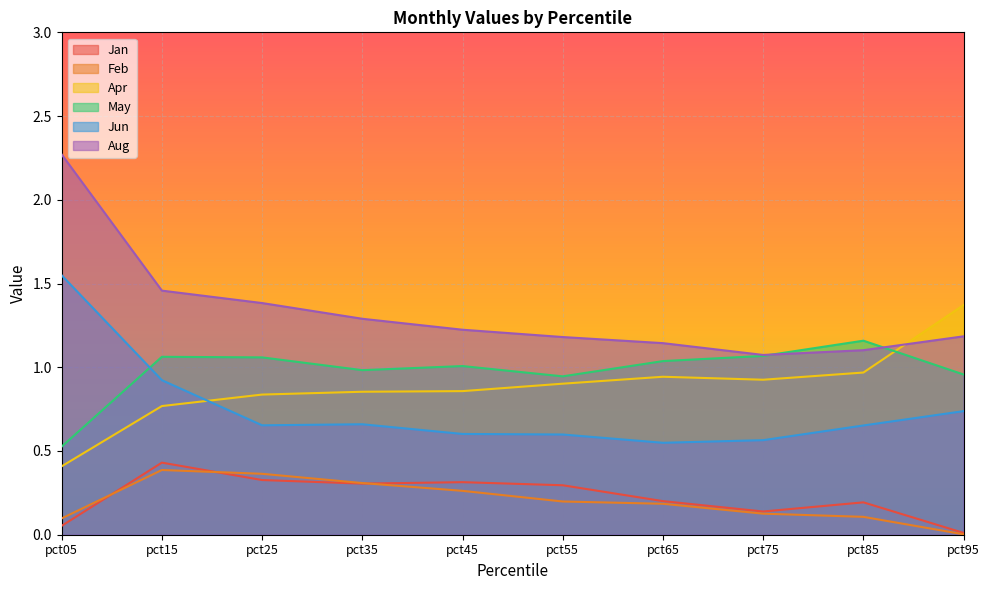

Reading right to left, list all the values displayed in this chart.

Jan: 0.0	0.2	0.1	0.2	0.3	0.3	0.3	0.3	0.4	0.1
Feb: 0.0	0.1	0.1	0.2	0.2	0.3	0.3	0.4	0.4	0.1
Apr: 1.4	1.0	0.9	0.9	0.9	0.9	0.9	0.8	0.8	0.4
May: 1.0	1.2	1.1	1.0	0.9	1.0	1.0	1.1	1.1	0.5
Jun: 0.7	0.7	0.6	0.5	0.6	0.6	0.7	0.7	0.9	1.5
Aug: 1.2	1.1	1.1	1.1	1.2	1.2	1.3	1.4	1.5	2.3